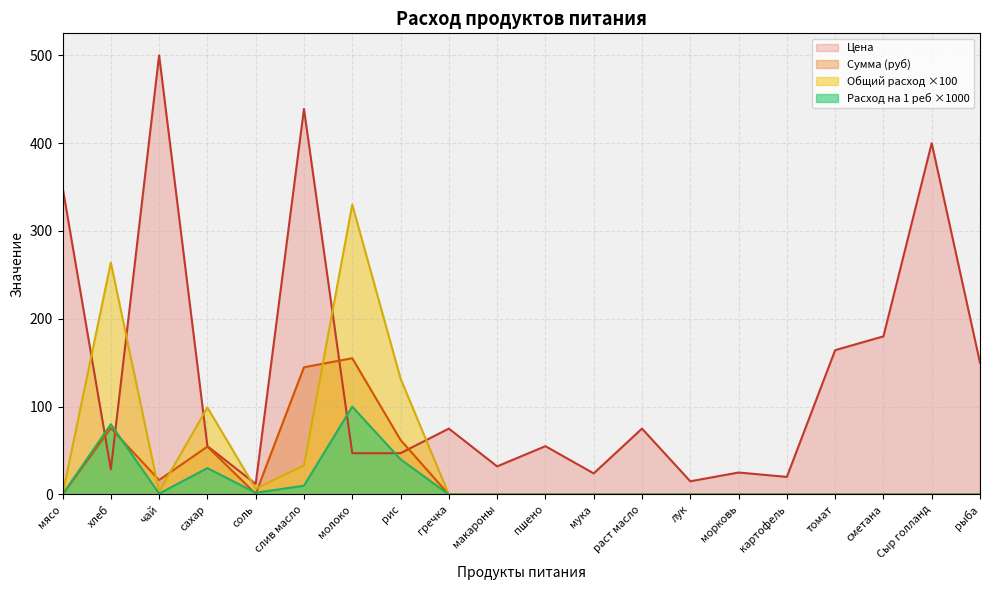

Is the value of Сумма (руб) at мука greater than the value of Расход на 1 реб at соль?

No